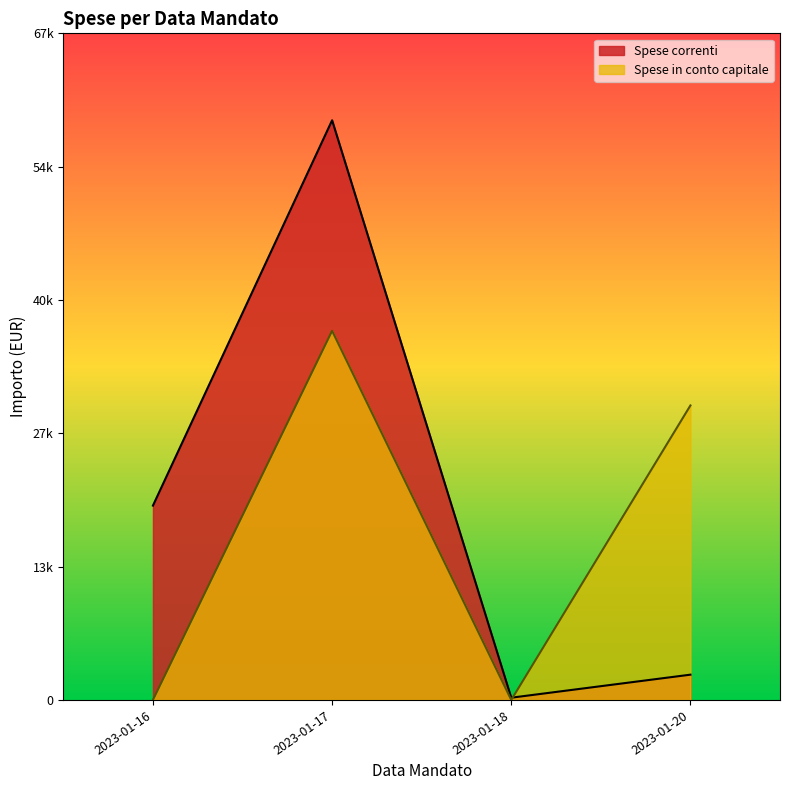

What are all the series names shown in the legend?

Spese correnti, Spese in conto capitale